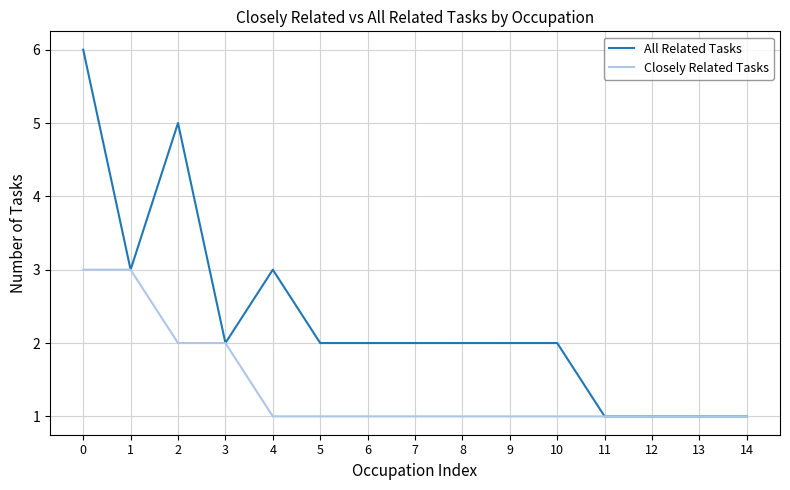

Reading left to right, transcribe all the data shown in this chart.

All Related Tasks: 0=6	1=3	2=5	3=2	4=3	5=2	6=2	7=2	8=2	9=2	10=2	11=1	12=1	13=1	14=1
Closely Related Tasks: 0=3	1=3	2=2	3=2	4=1	5=1	6=1	7=1	8=1	9=1	10=1	11=1	12=1	13=1	14=1